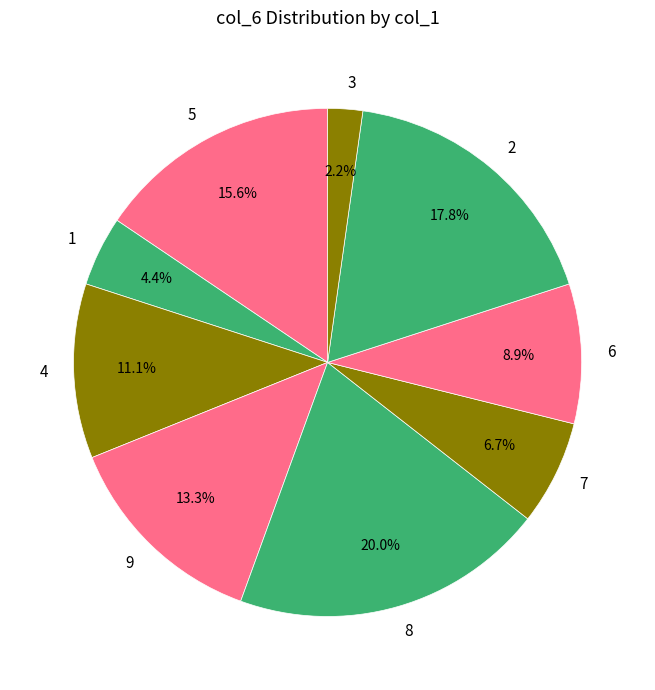

True or false: 6 accounts for 24% of the total.

False